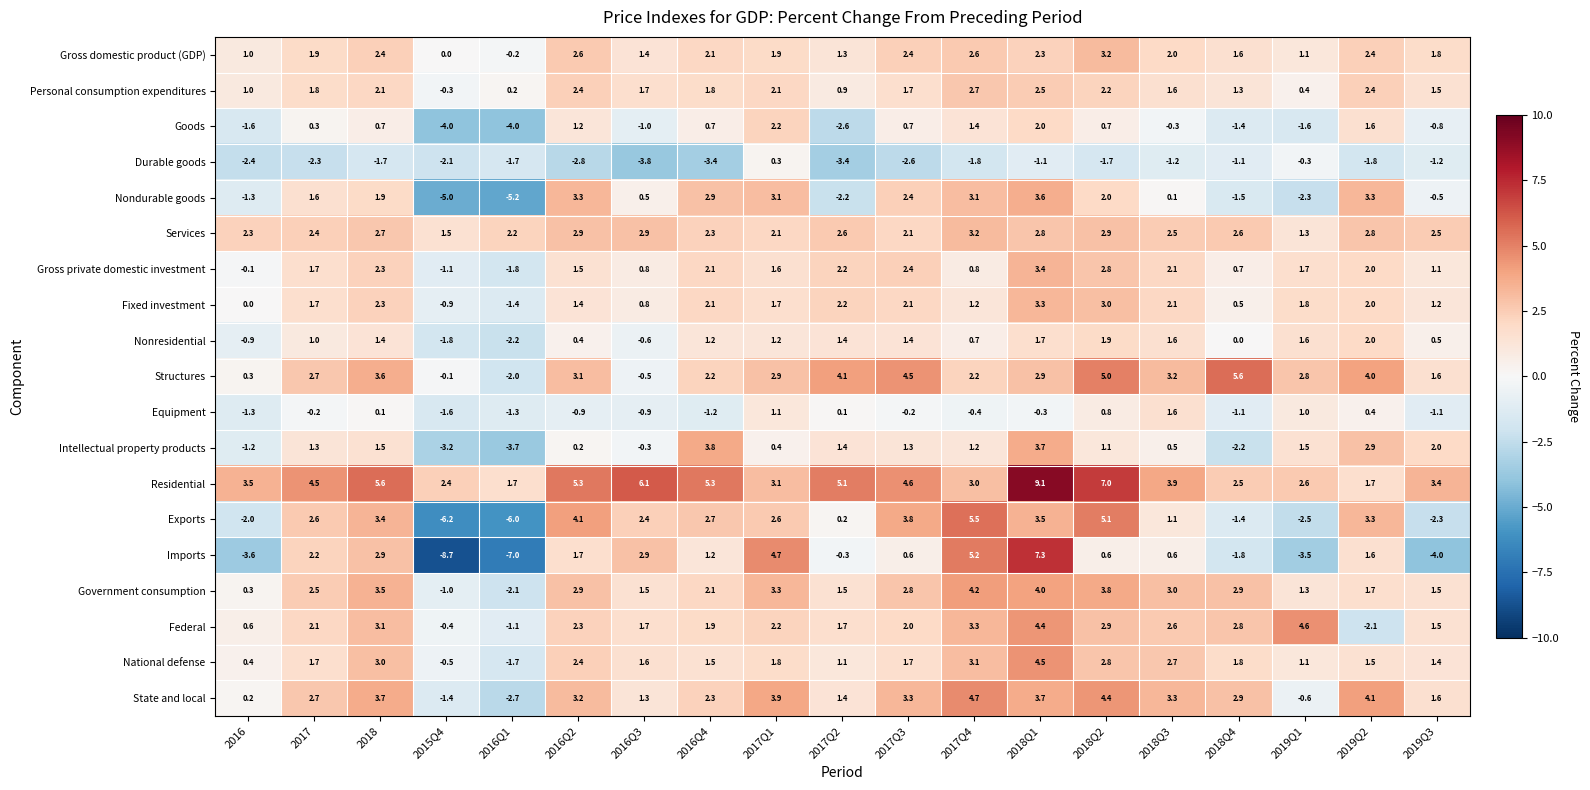

The Durable goods series shows -3.4 at 2016Q4. True or false?

True